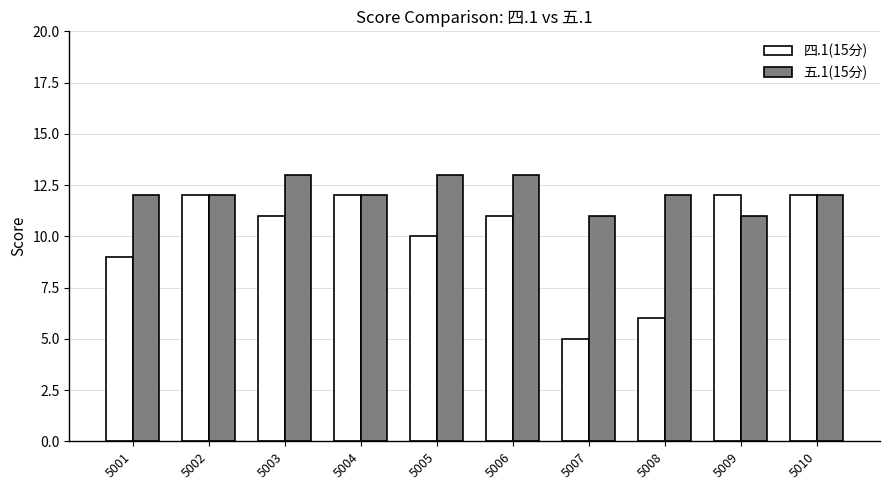

What is the difference between the maximum and minimum values in the 四.1(15分) series?

7